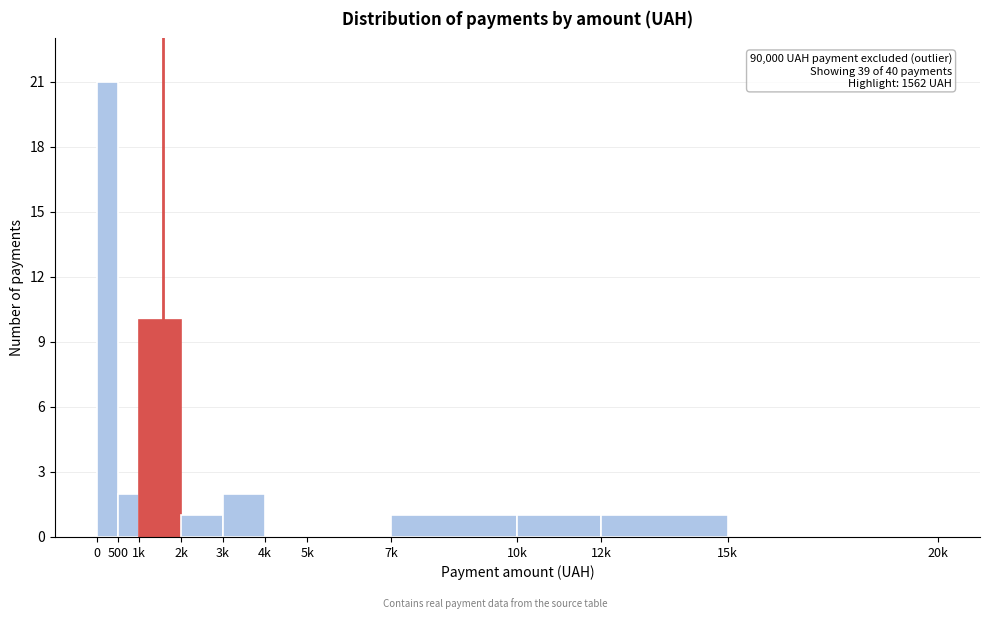

Reading left to right, transcribe all the data shown in this chart.

0=21	500=2	1k=10	2k=1	3k=2	4k=0	5k=0	7k=1	10k=1	12k=1	15k=0